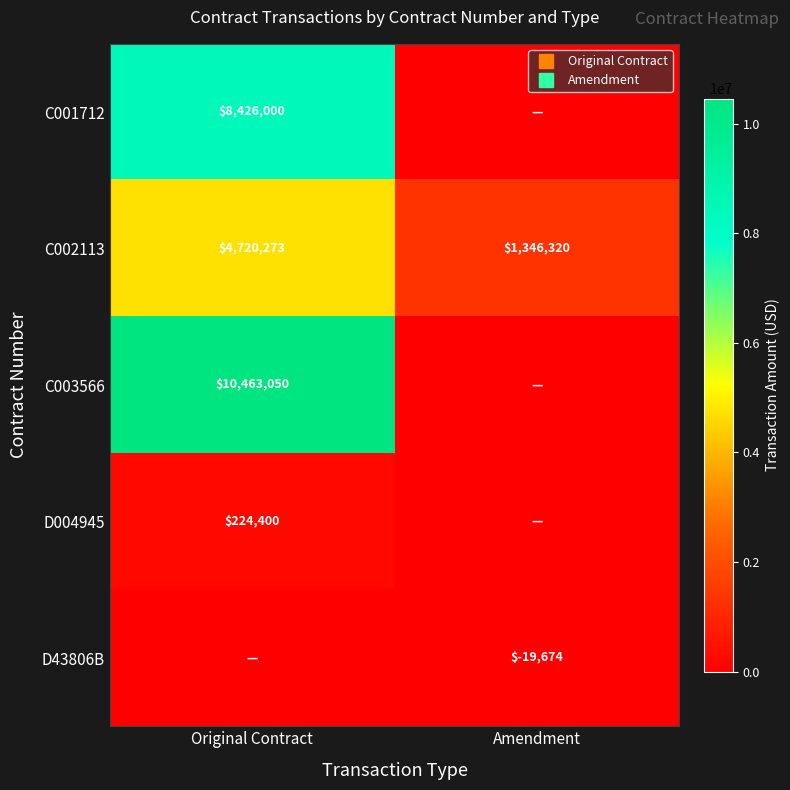

True or false: C001712 has a value of 0.0 at Amendment.

True